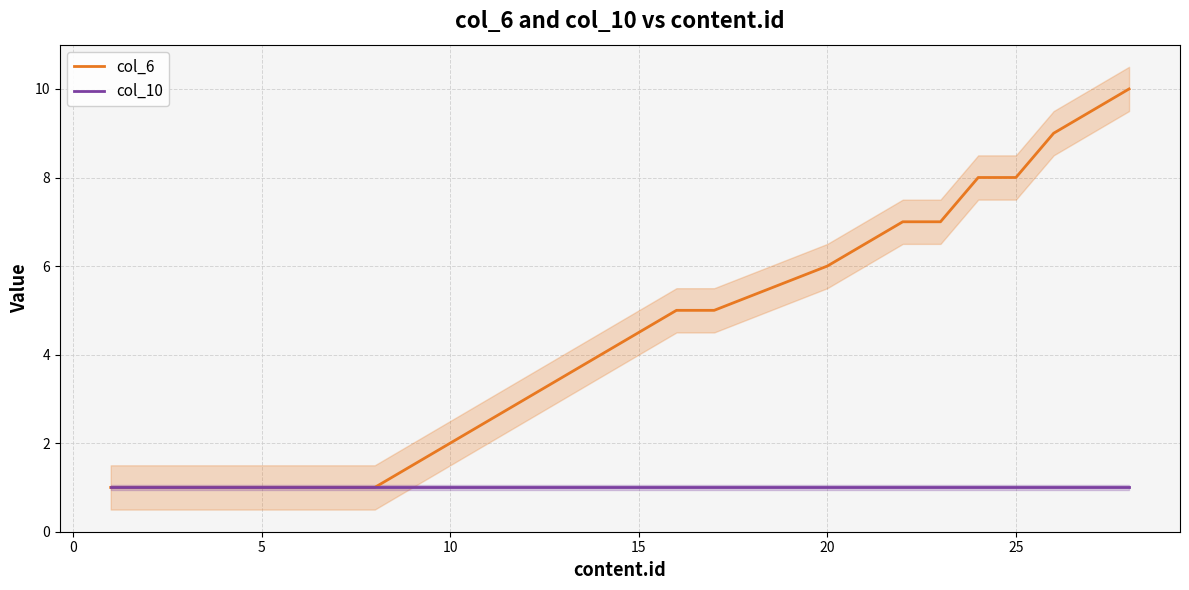

True or false: col_6 and col_10 cross at least once.

False